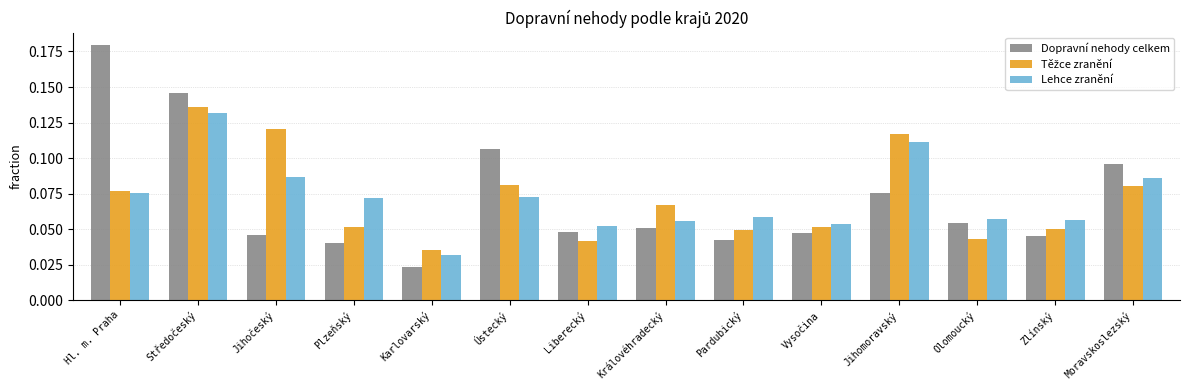

Which series has the widest spread of values?

Dopravní nehody celkem